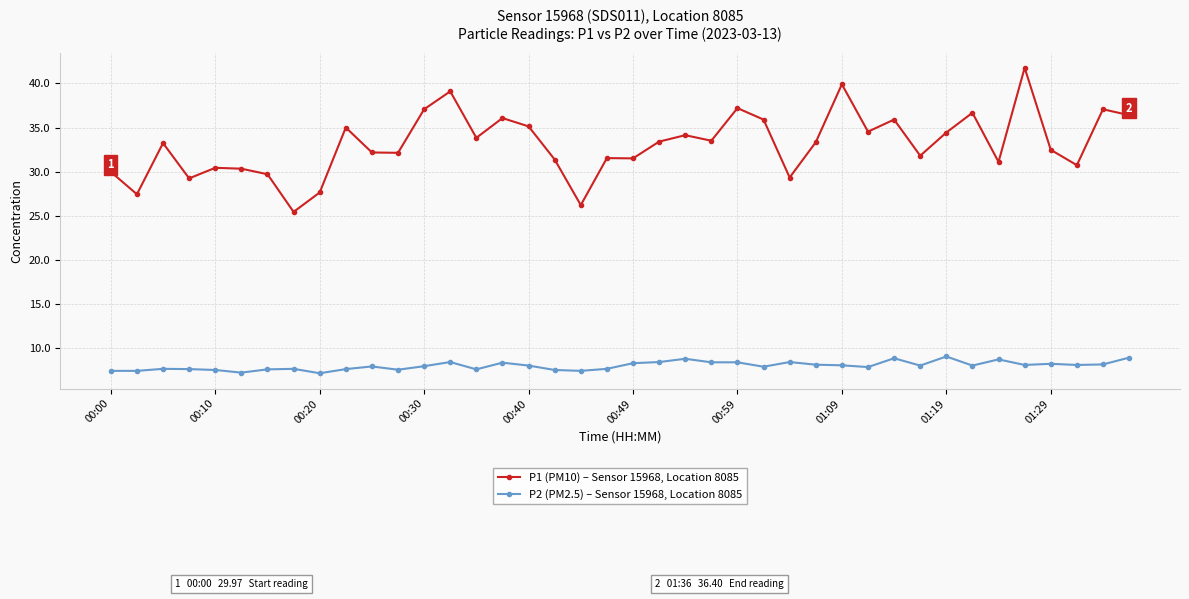

Which series has the largest range (max minus min)?

P1 (PM10) – Sensor 15968, Location 8085